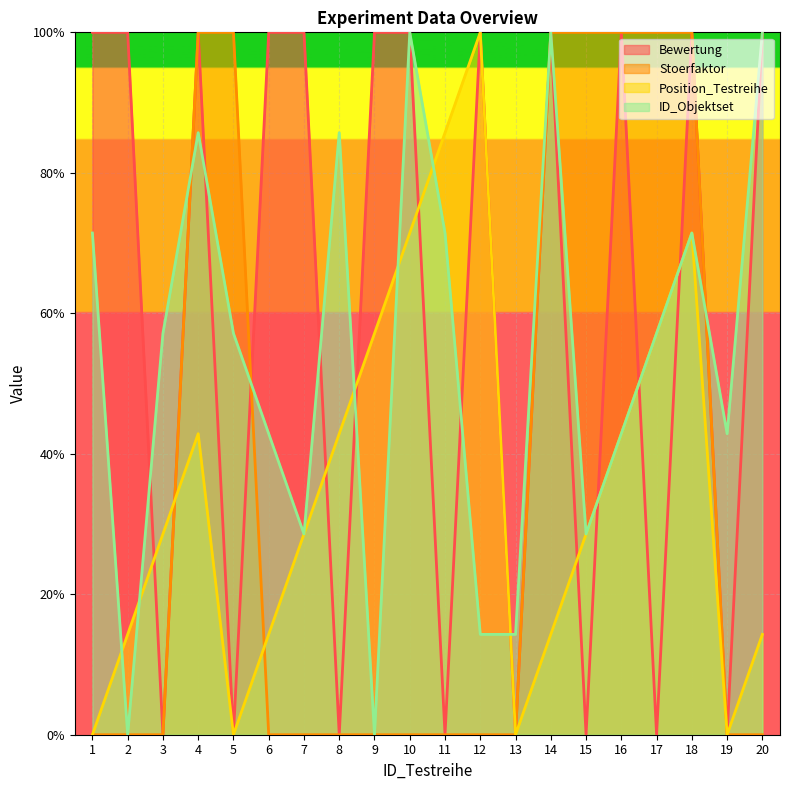

After their last crossing, which series has the higher values: ID_Objektset or Bewertung?

ID_Objektset